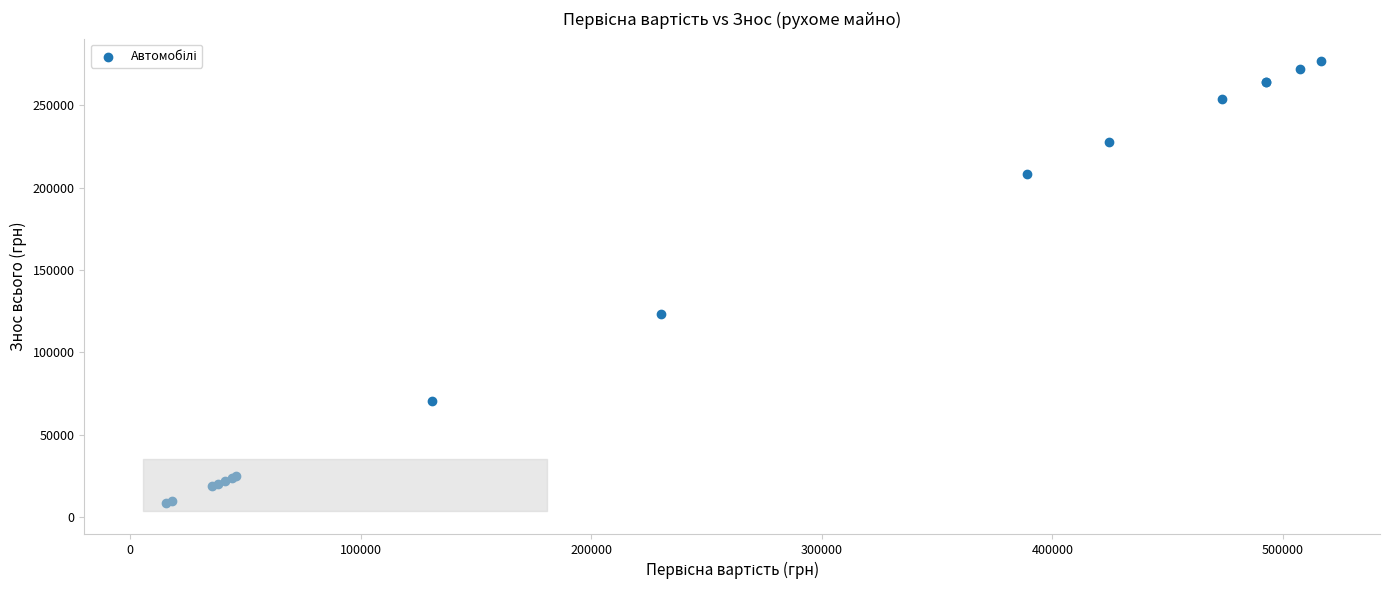

What Y value in the scatter plot is closest to 142557?

123394.1